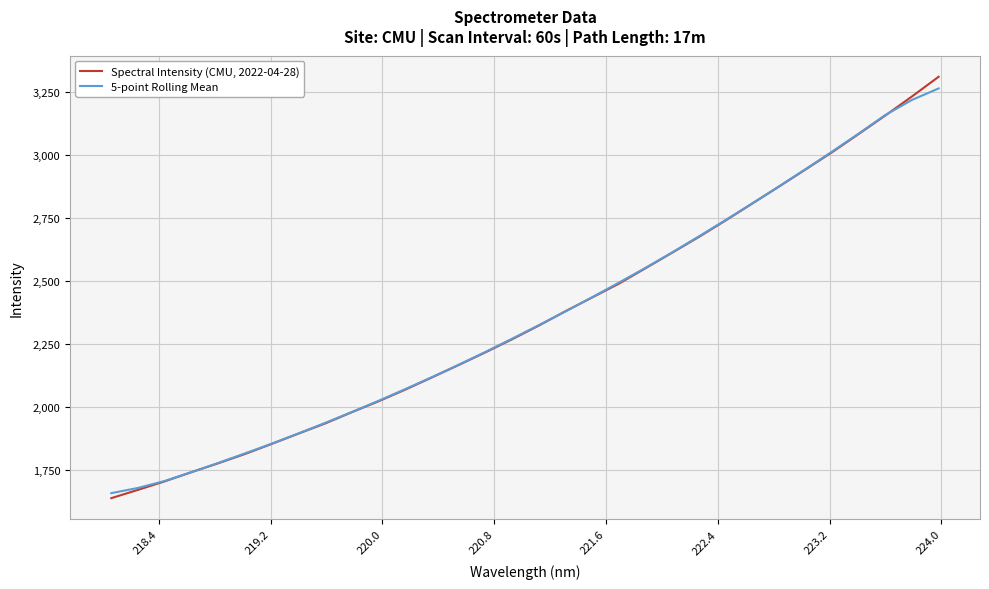

Which series has the widest spread of values?

Spectral Intensity (CMU, 2022-04-28)